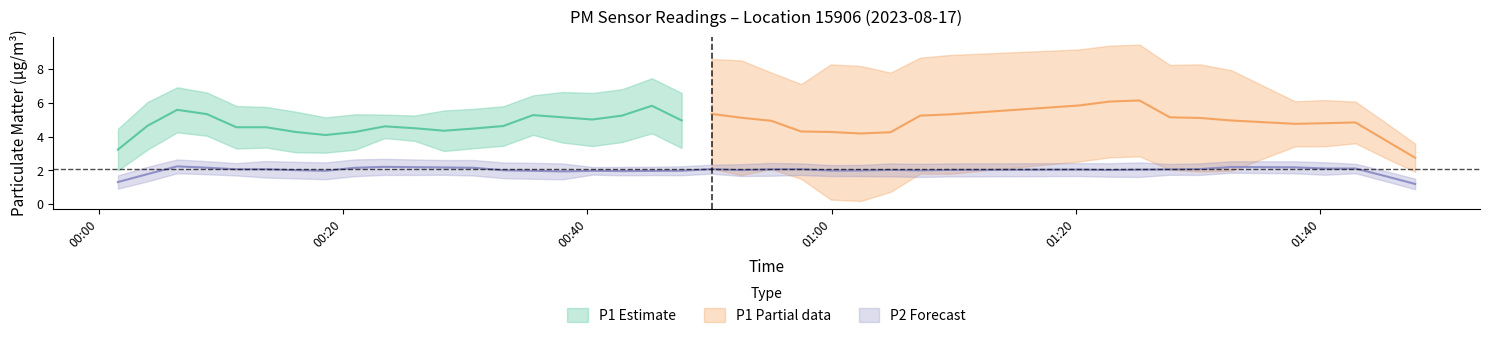

What is the value of the P1 point at the 8th from the left?

4.3